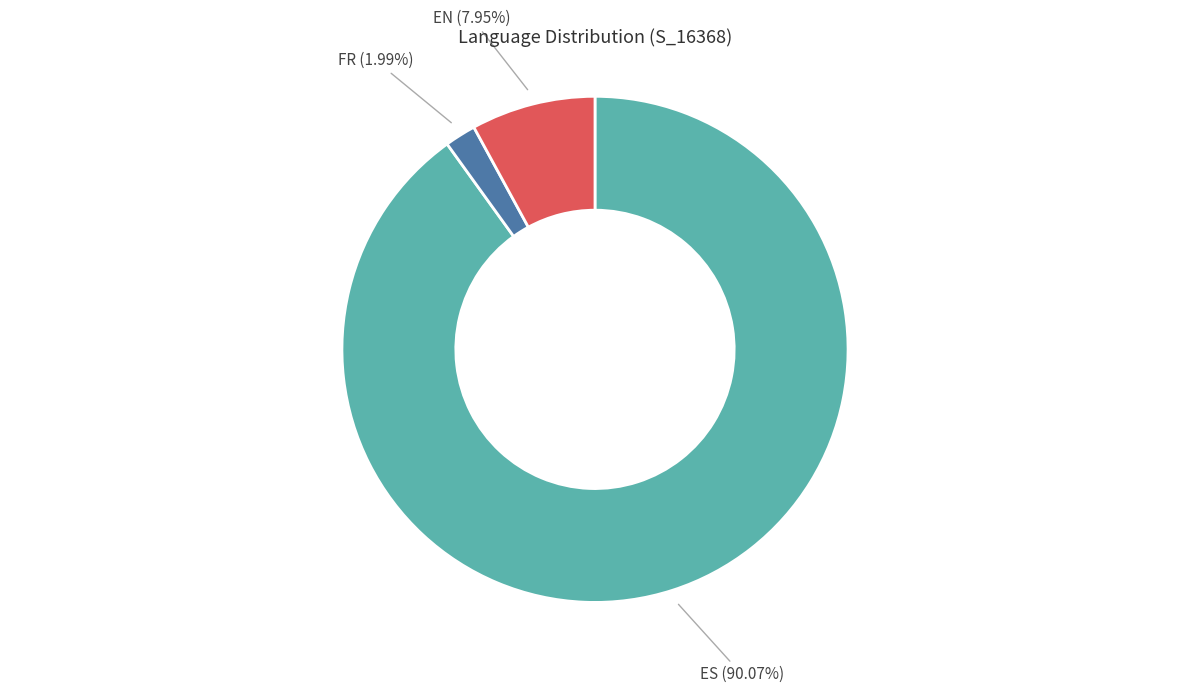

Is there any slice that represents more than half of the pie?

Yes